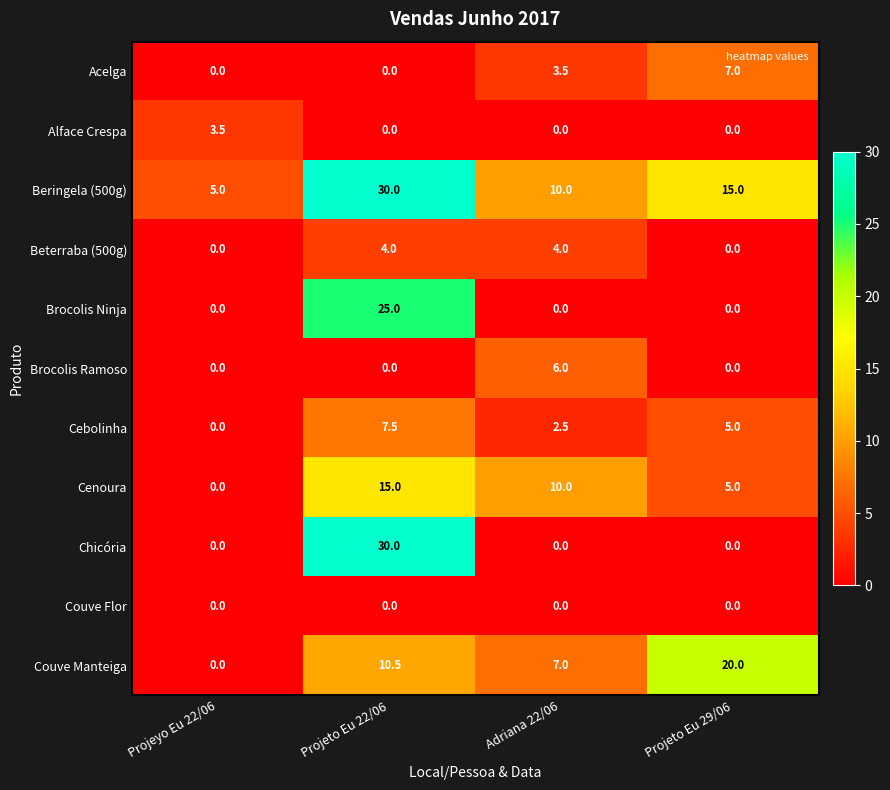

List the labels in order of Cebolinha value, largest first.

Projeto Eu 22/06, Projeto Eu 29/06, Adriana 22/06, Projeyo Eu 22/06